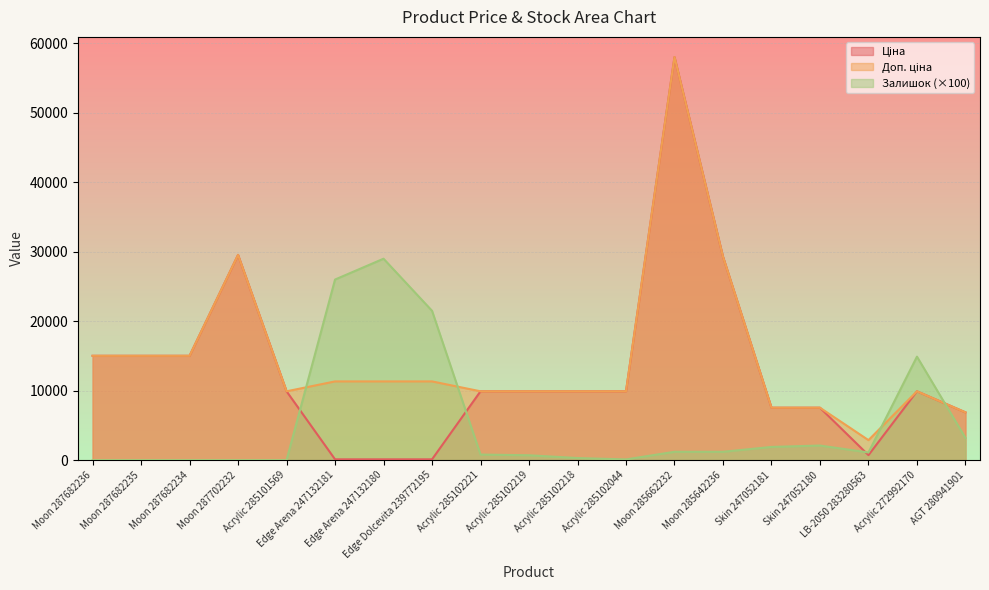

What position from the right is Moon 285662232?

7